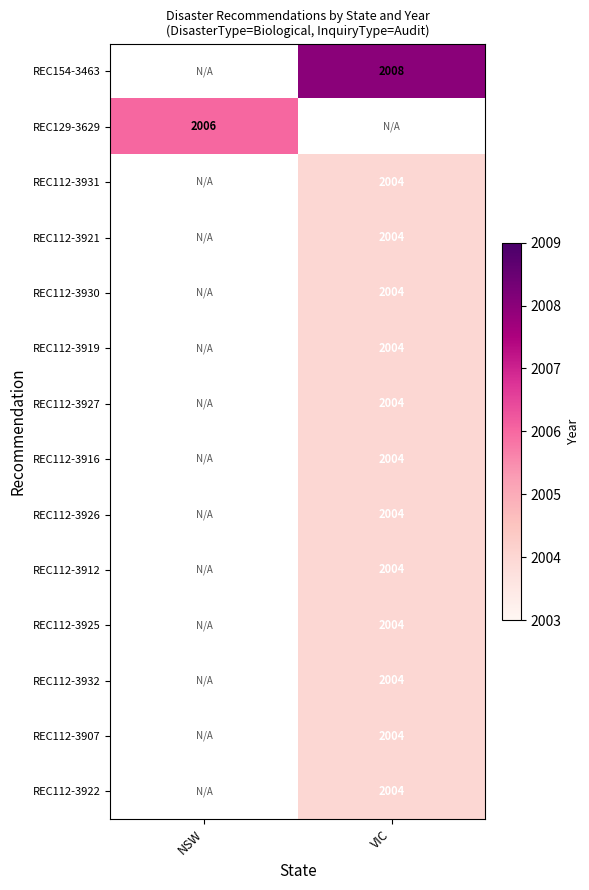

The value of REC112-3916 at VIC is 2004. True or false?

True